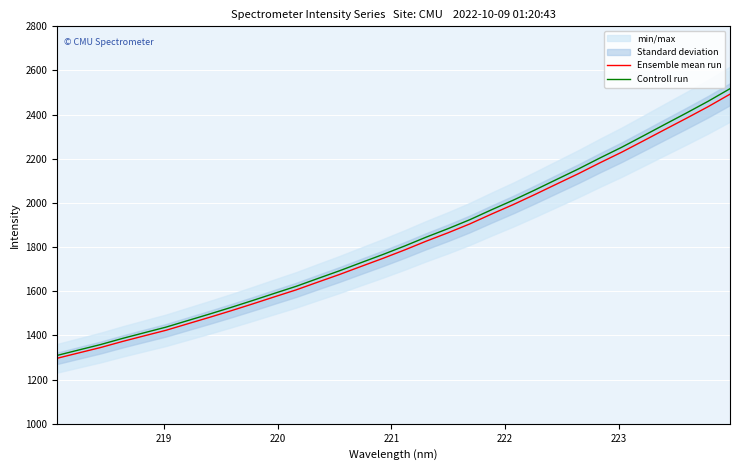

List the series in order of their peak value, highest first.

Controll run, Ensemble mean run